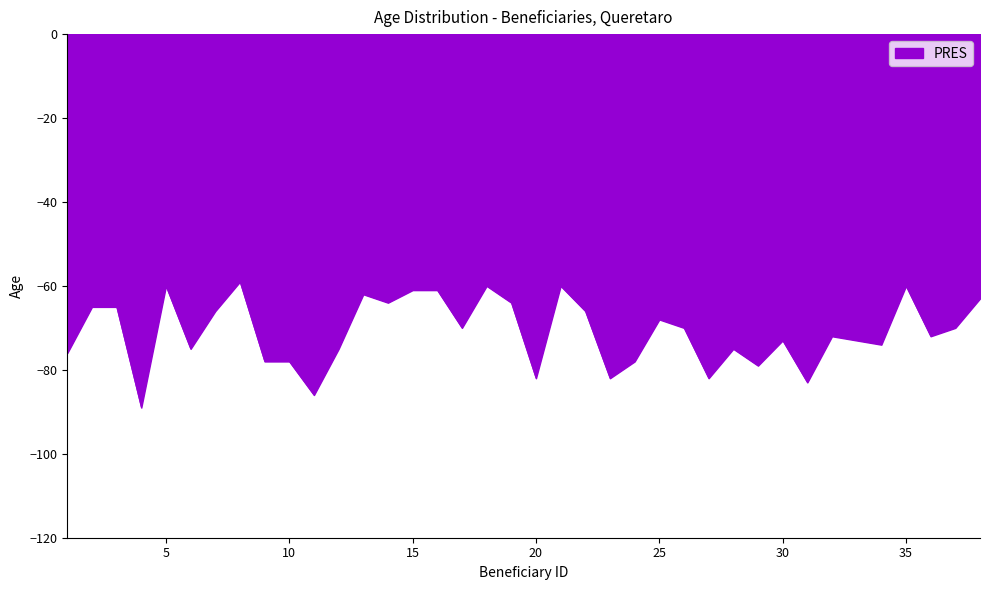

What is the difference between the maximum and minimum values?

30